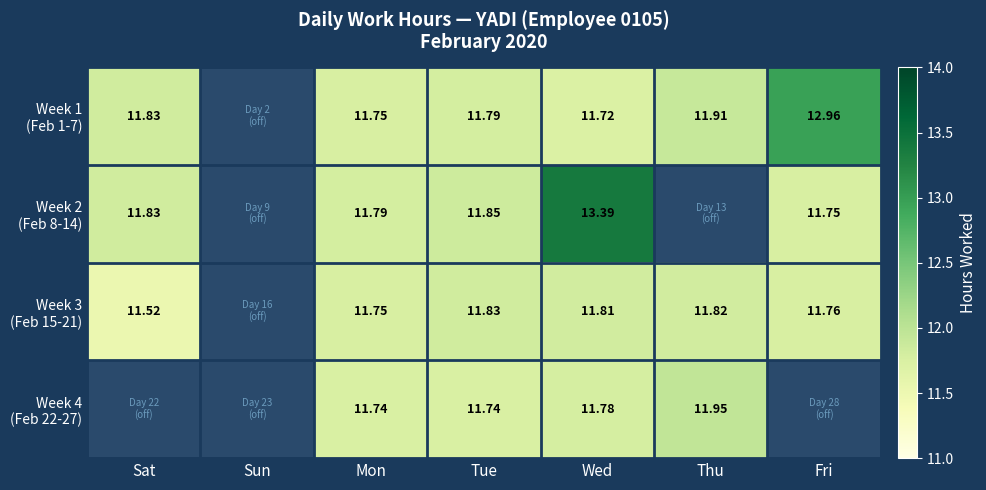

Between Mon and Thu, which is larger?

Thu